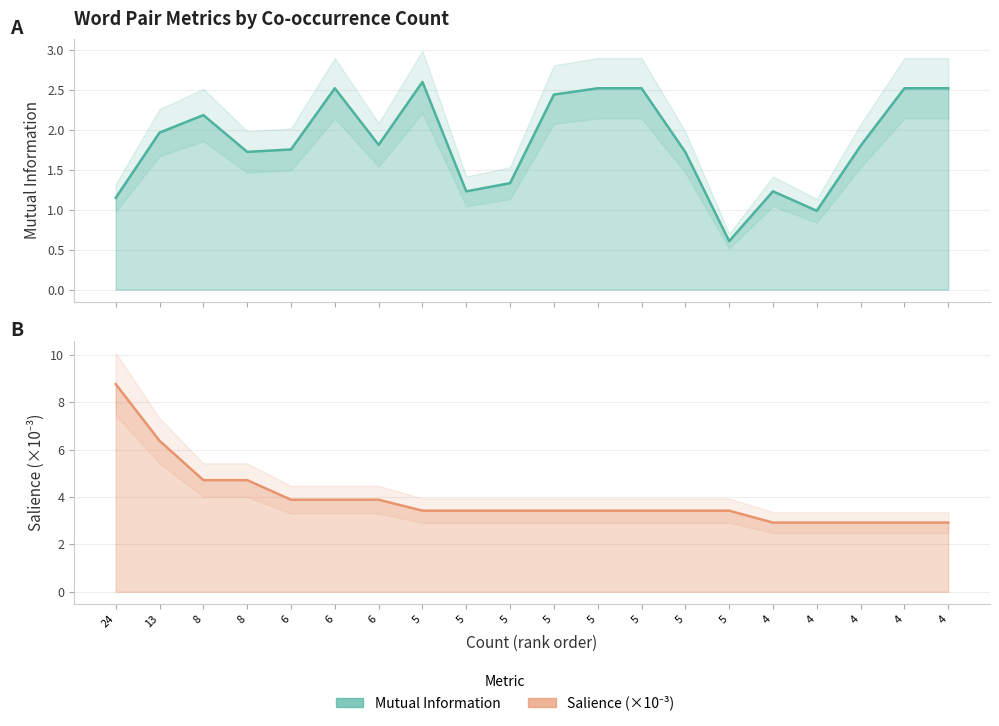

True or false: Salience and Mutual Information intersect in this chart.

False